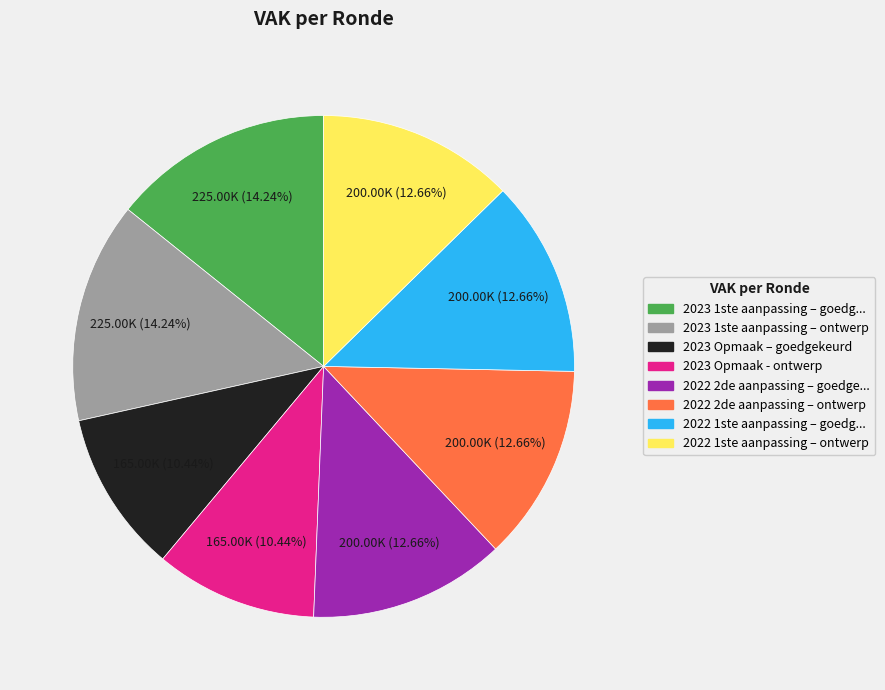

To the nearest percent, what is the average slice percentage?

12%